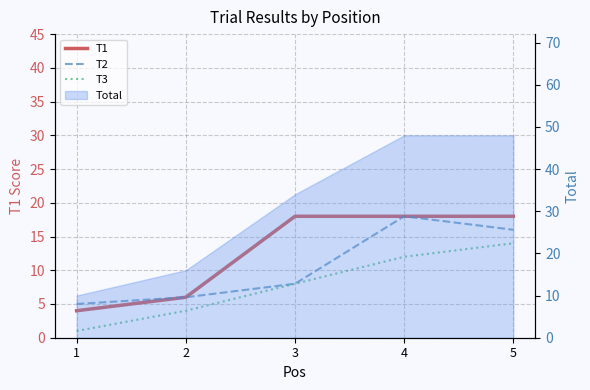

True or false: T2 and T3 intersect in this chart.

False